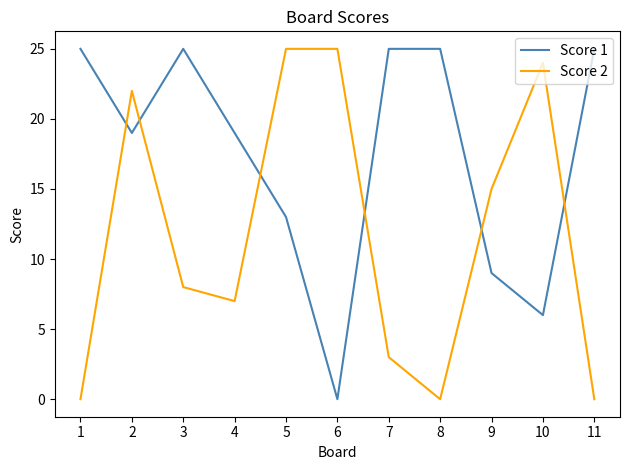

Reading left to right, extract all data points from this chart.

Score 1: 1=25	2=19	3=25	4=19	5=13	6=0	7=25	8=25	9=9	10=6	11=25
Score 2: 1=0	2=22	3=8	4=7	5=25	6=25	7=3	8=0	9=15	10=24	11=0